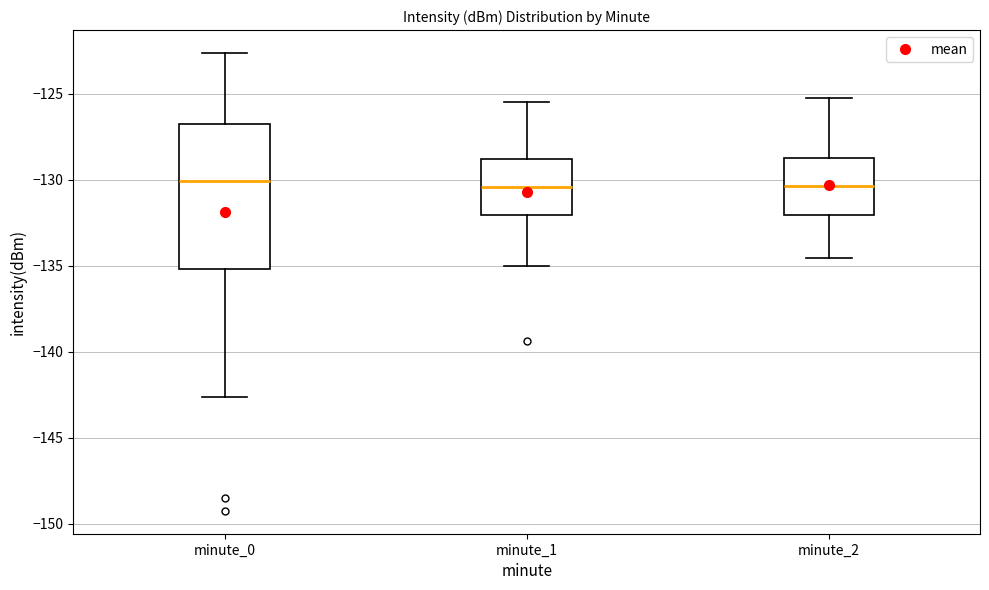

Reading left to right, transcribe this box plot: for each box, give where its median line is, the range the box spans, and where its two whiskers end, as read against the y-axis. The values are not printed on the chart, so give them approximately, as read against the axis.

minute_0: median -130.0, box -135.0 to -127.0, whiskers -142.5 to -122.5
minute_1: median -130.5, box -132.0 to -129.0, whiskers -135.0 to -125.5
minute_2: median -130.5, box -132.0 to -129.0, whiskers -134.5 to -125.0